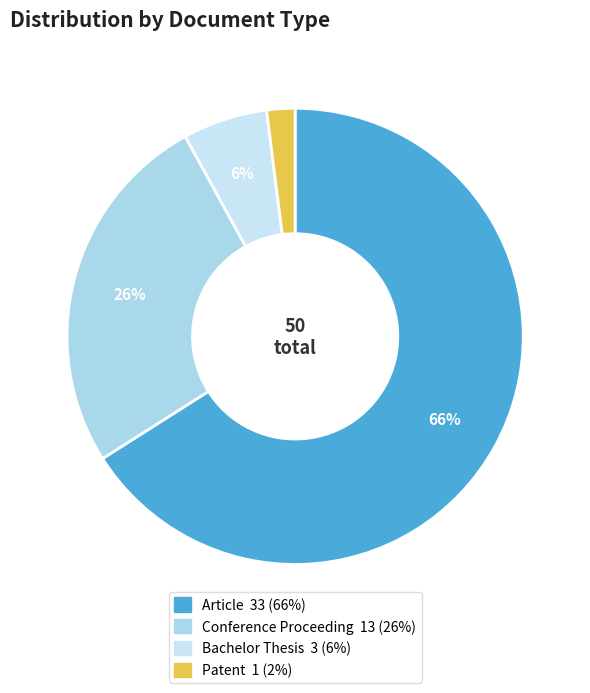

Which category has the smallest portion of the pie?

Patent